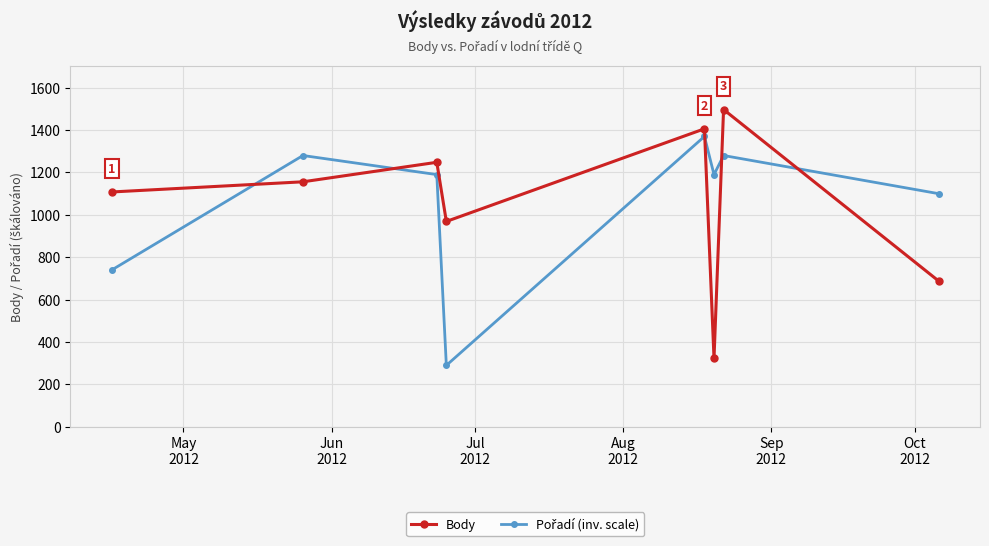

True or false: Body has more than 0 interior local peaks.

True